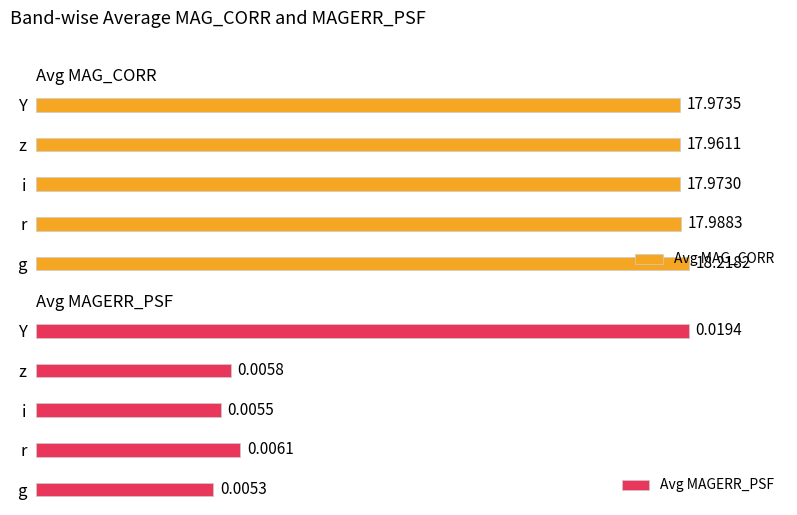

Where is Avg MAG_CORR nearest to the value 18?

r